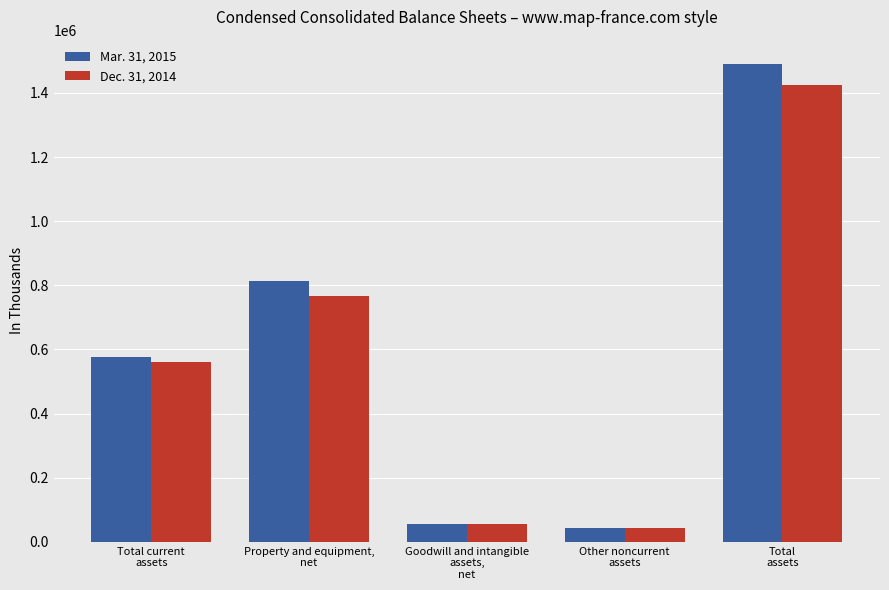

Count the number of data series in this chart.

2